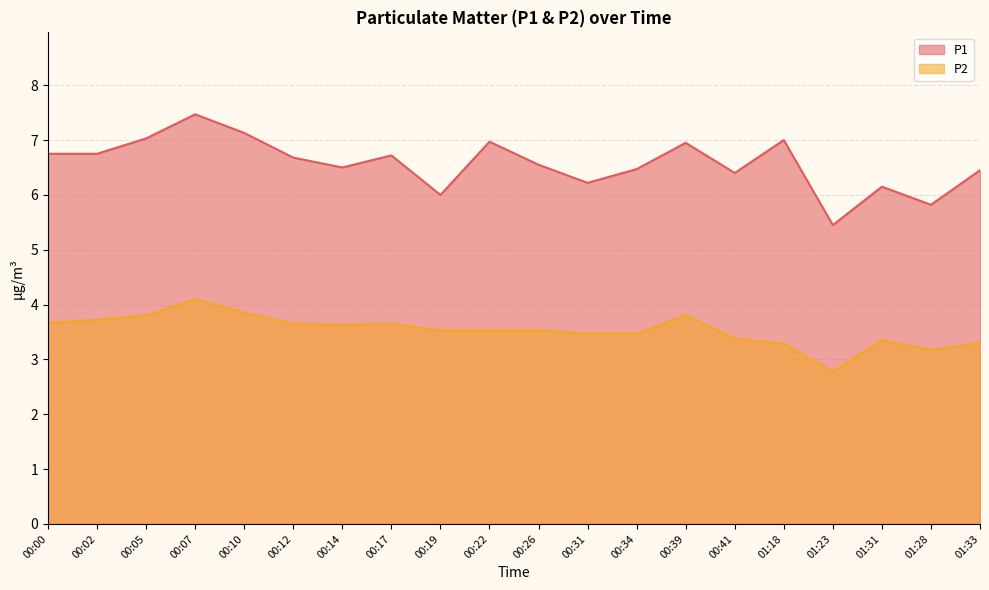

At which category is the sum across all series the highest?

00:07